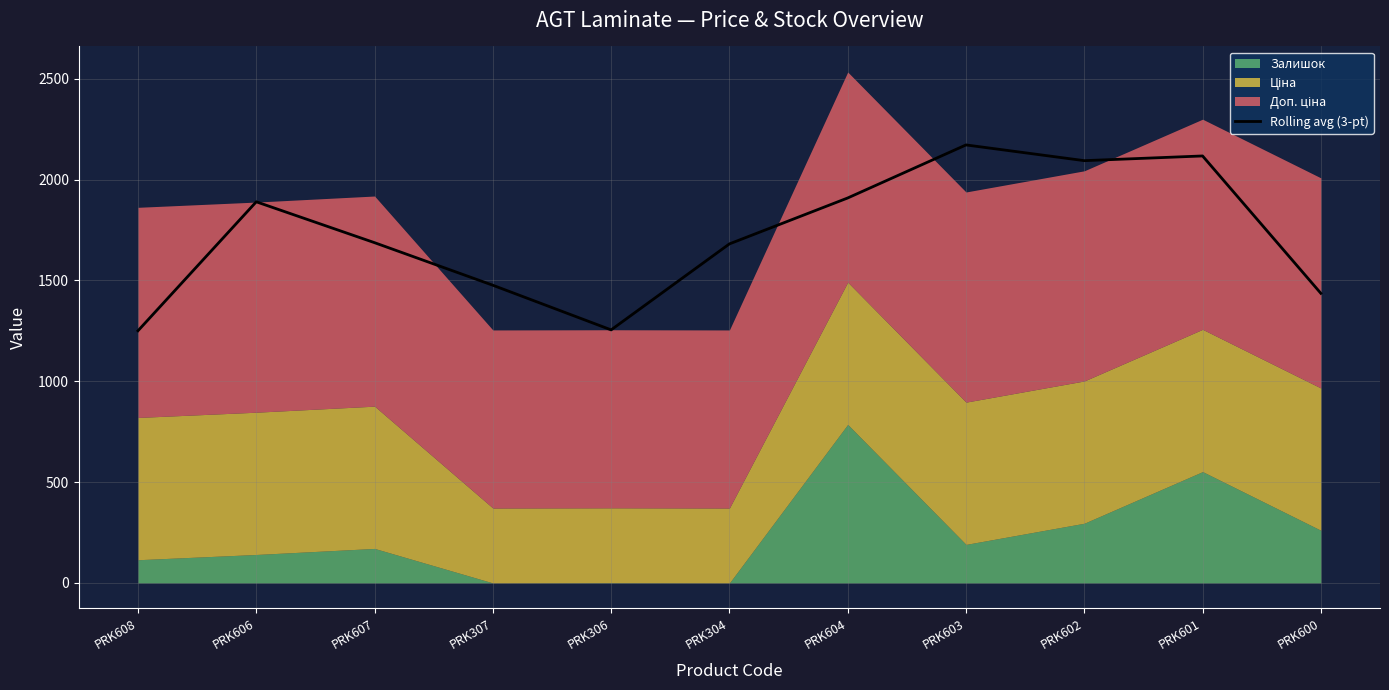

Is it true that Rolling avg (3-pt) equals 2093.8 at PRK602?

True